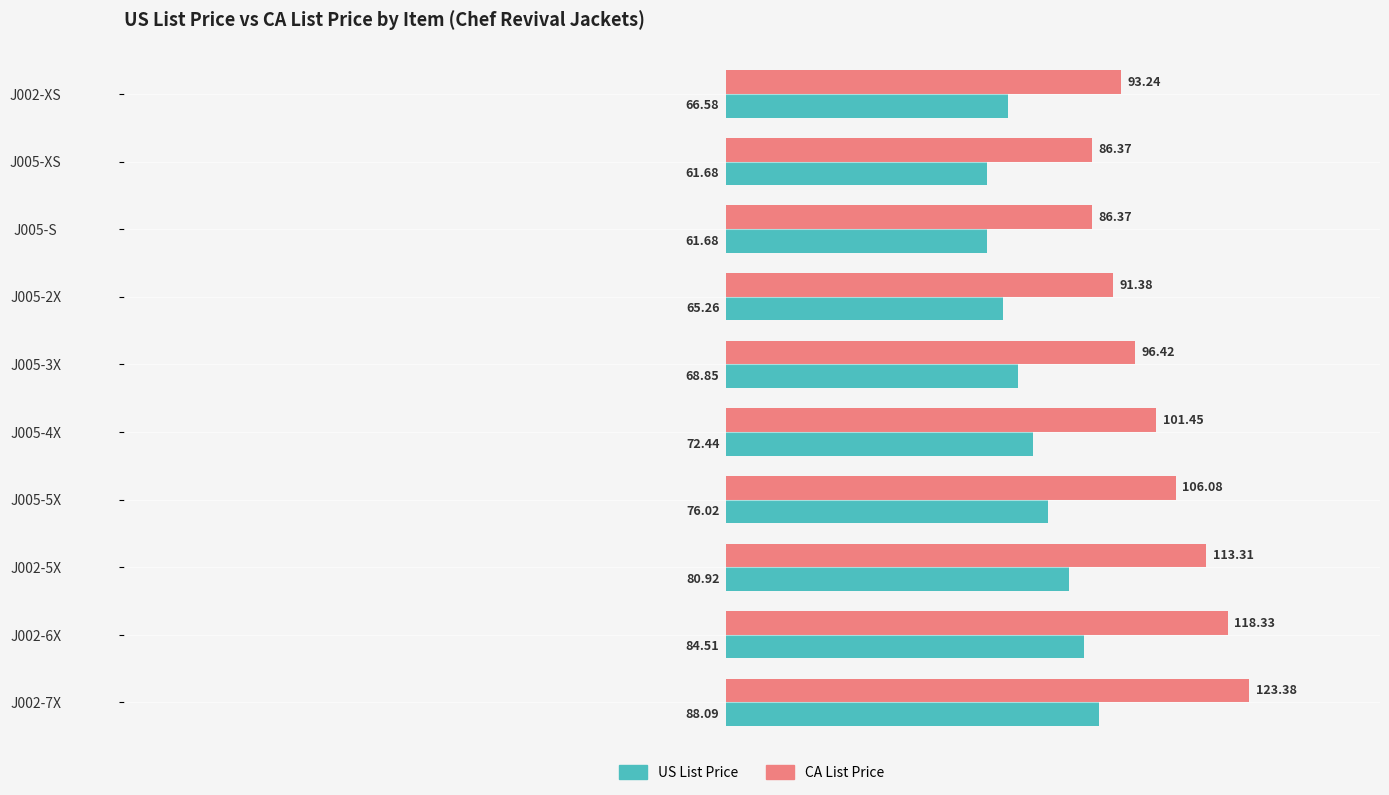

Which series has the widest spread of values?

CA List Price